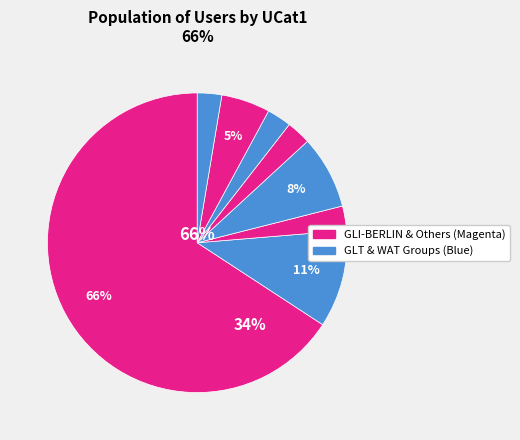

What is the largest slice in the pie chart?

GLI-BERLIN